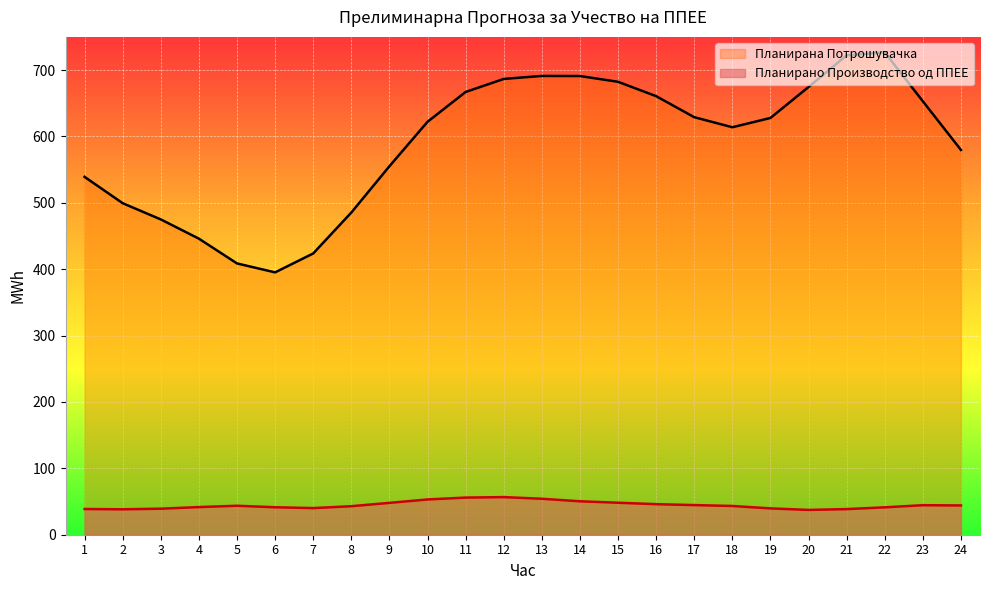

What is the spread (max minus min) of values at 11?

611.1